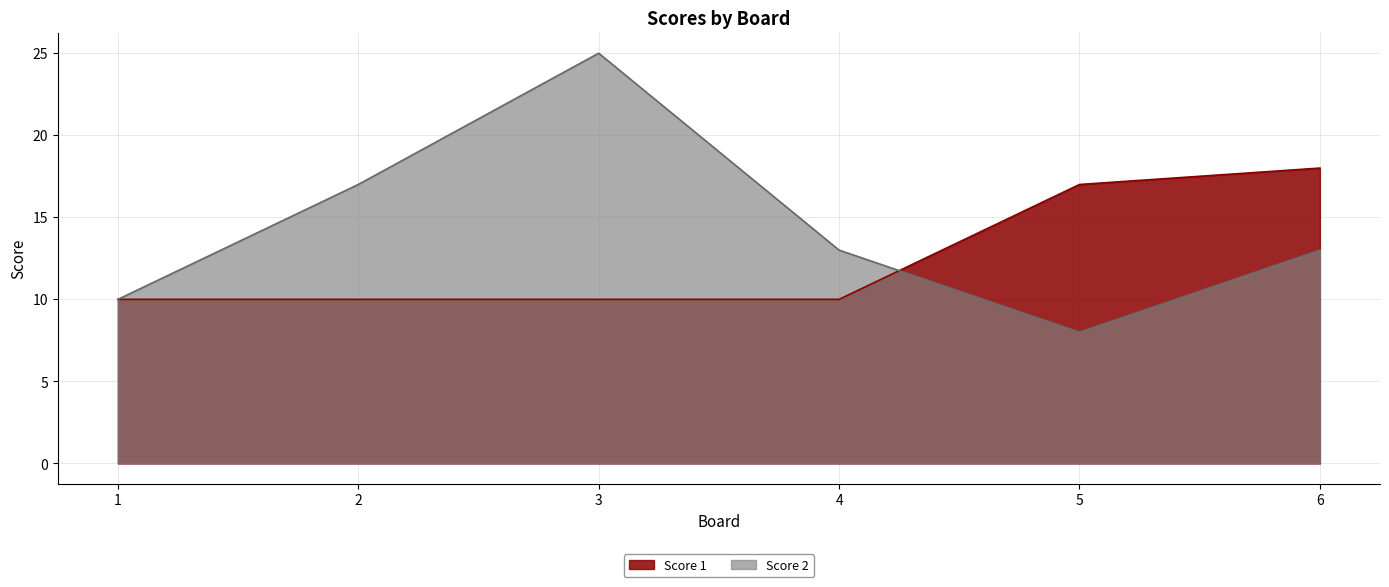

Which series has the largest range (max minus min)?

Score 2